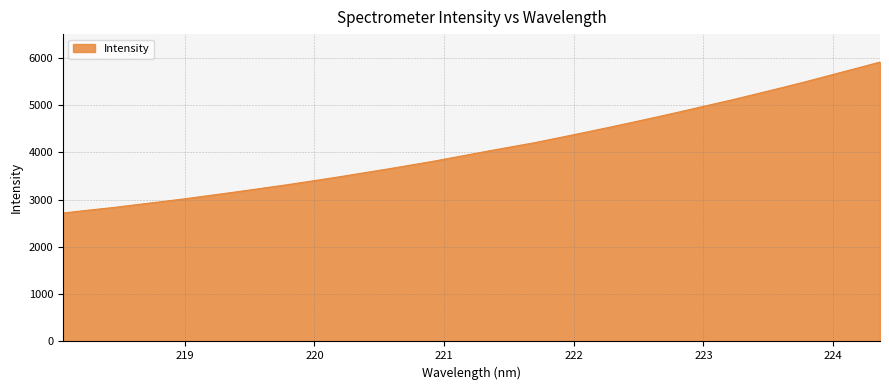

What is the greatest value displayed?

5912.2